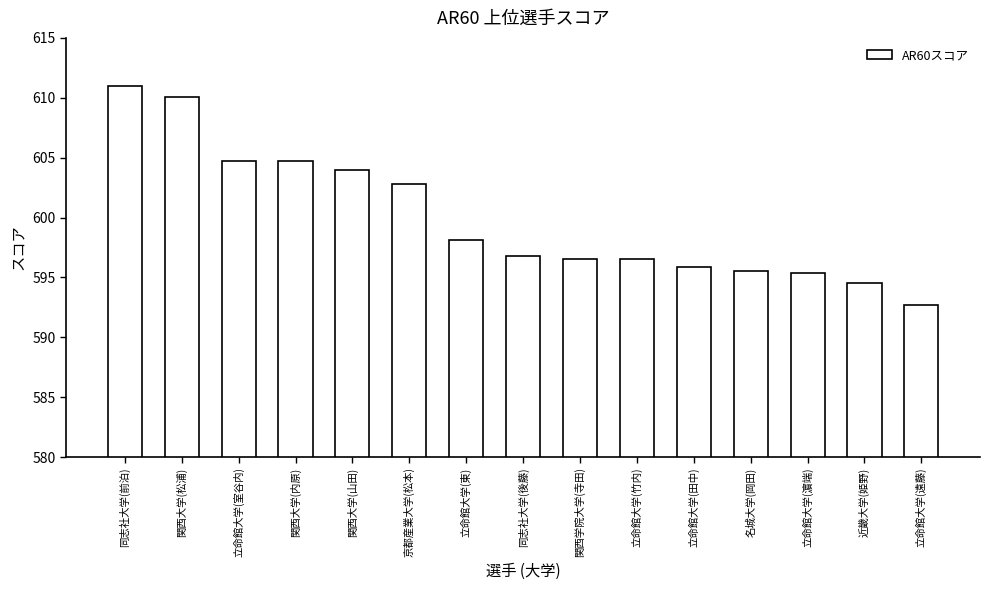

What is the label of the 6th bar from the right?

立命館大学(竹内)